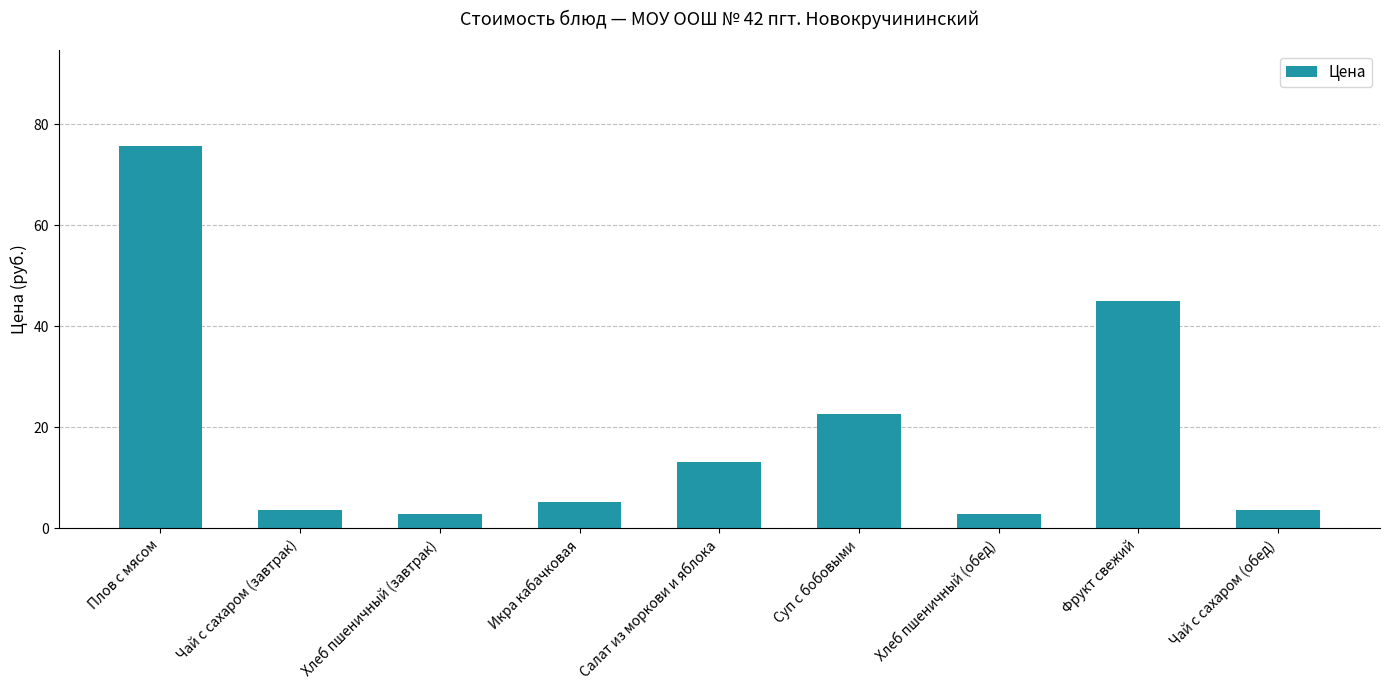

What is the minimum value shown in the chart?

2.9